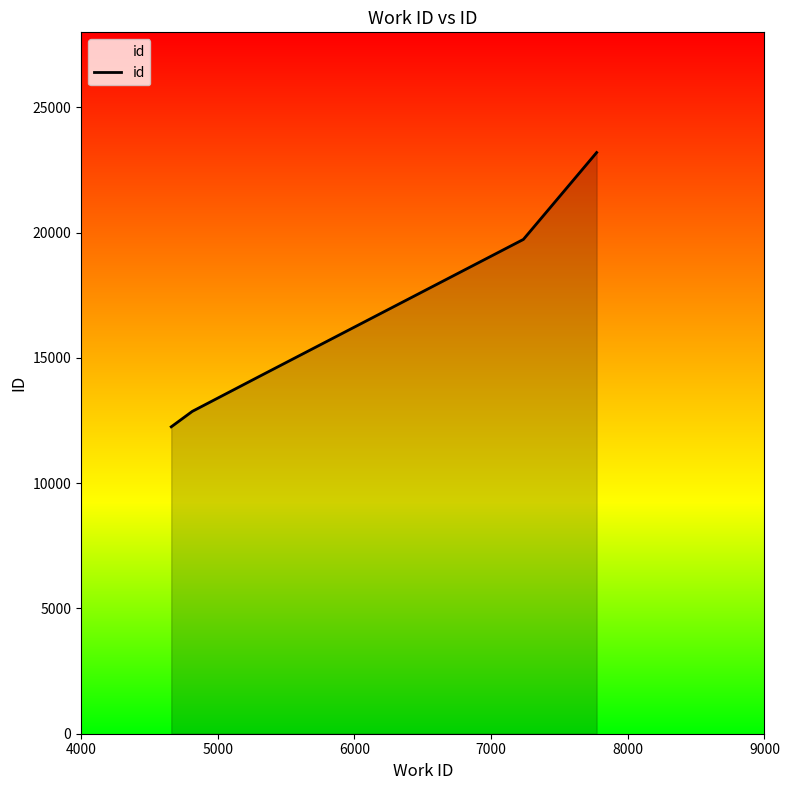

What is the smallest value displayed?

12252